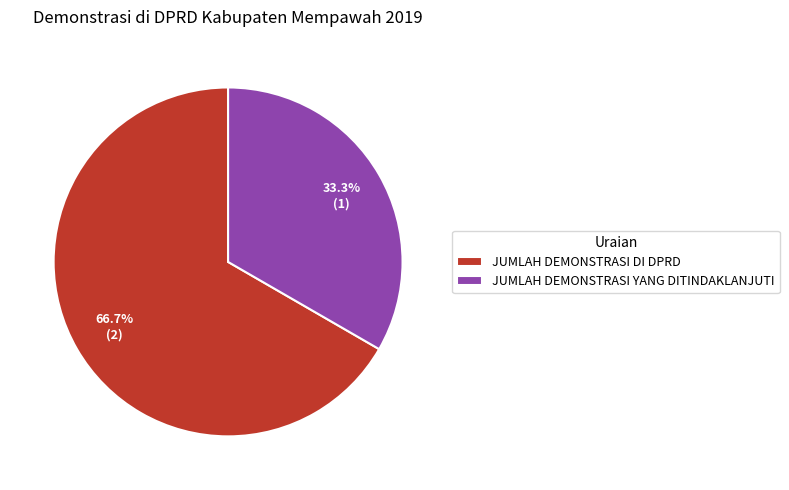

Is there a majority slice in this chart?

Yes